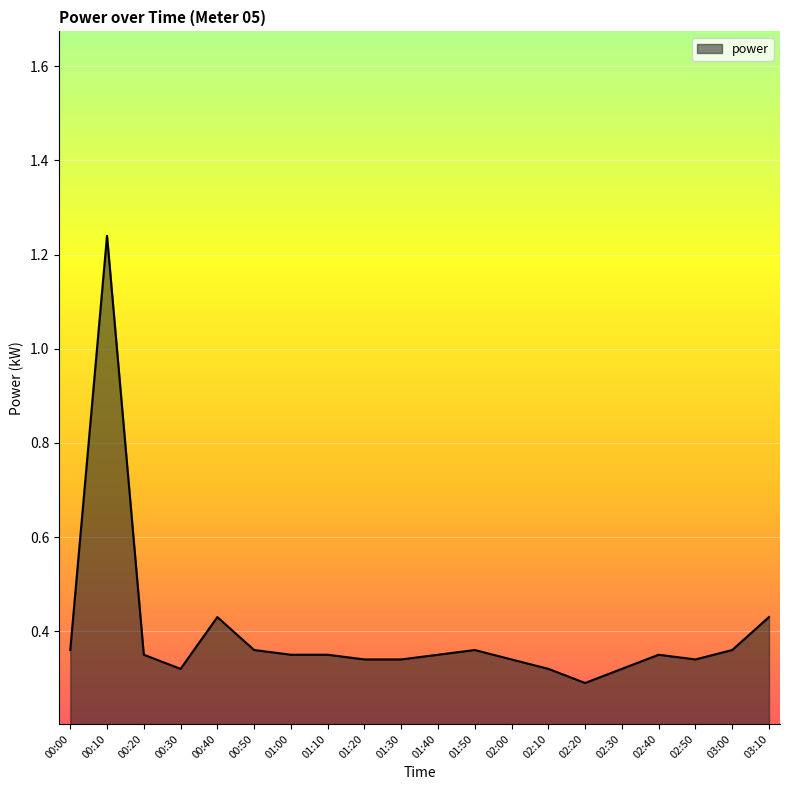

How many categories are shown in the chart?

20